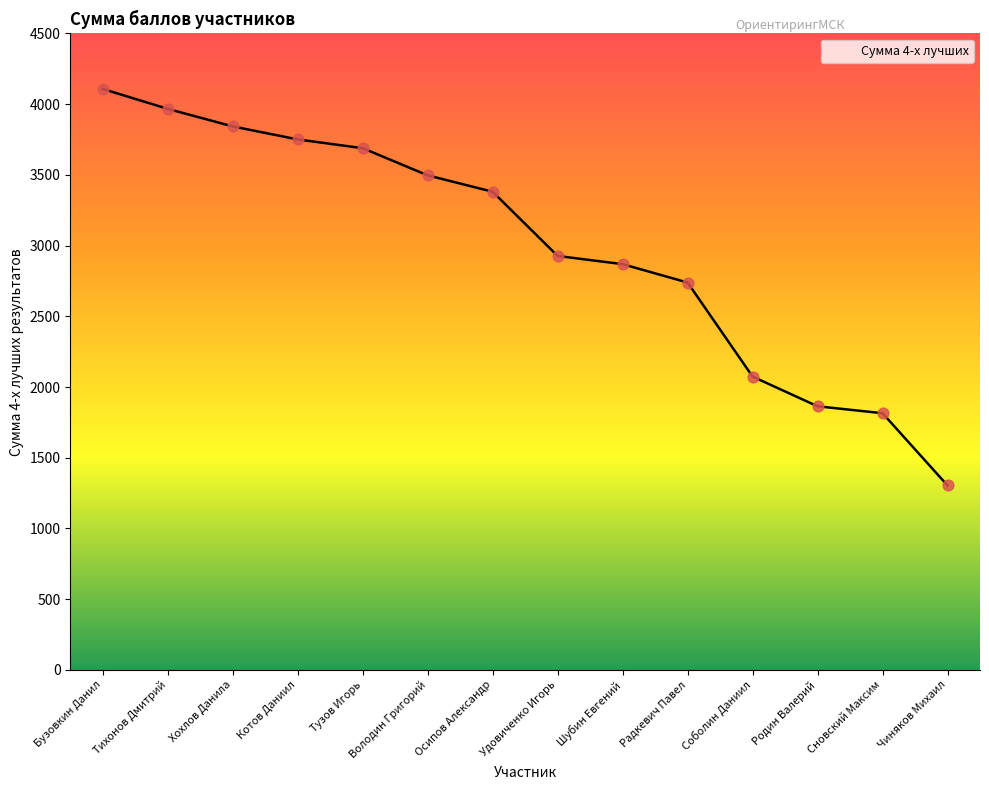

What is the change in value from Бузовкин Данил to Удовиченко Игорь?

-1181